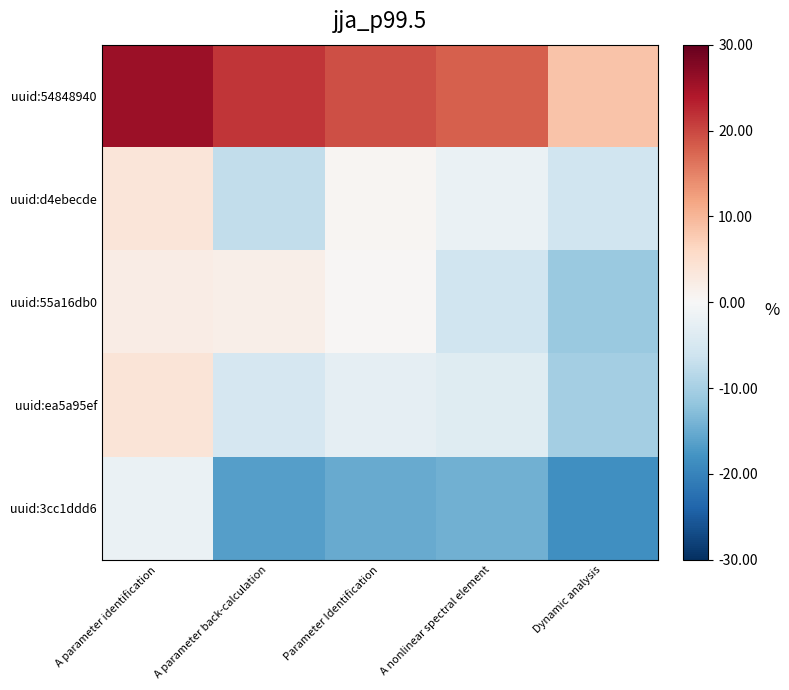

Which series has the largest range (max minus min)?

uuid:54848940